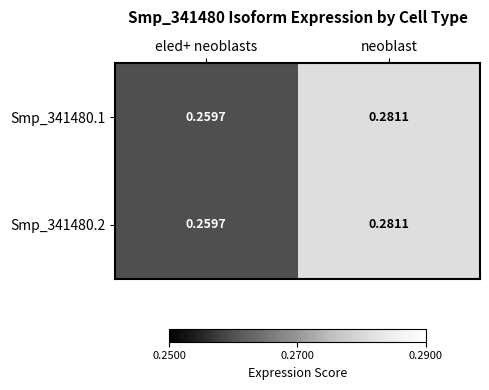

At which category is the sum across all series the highest?

neoblast